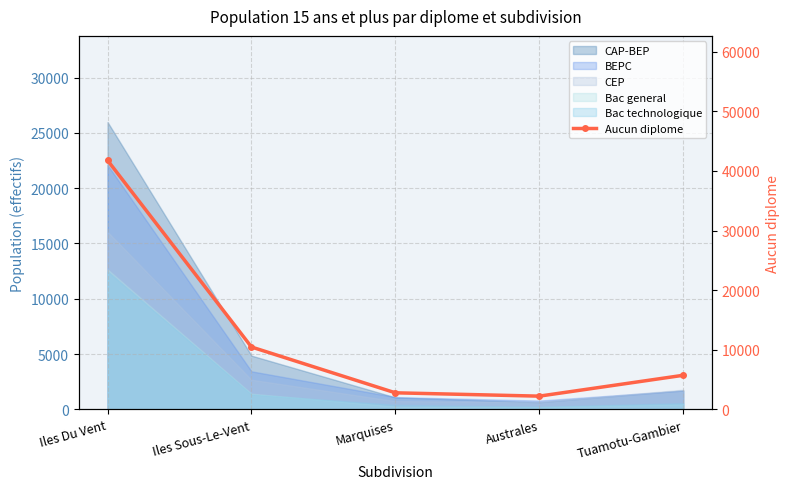

Count the number of categories in the chart.

5